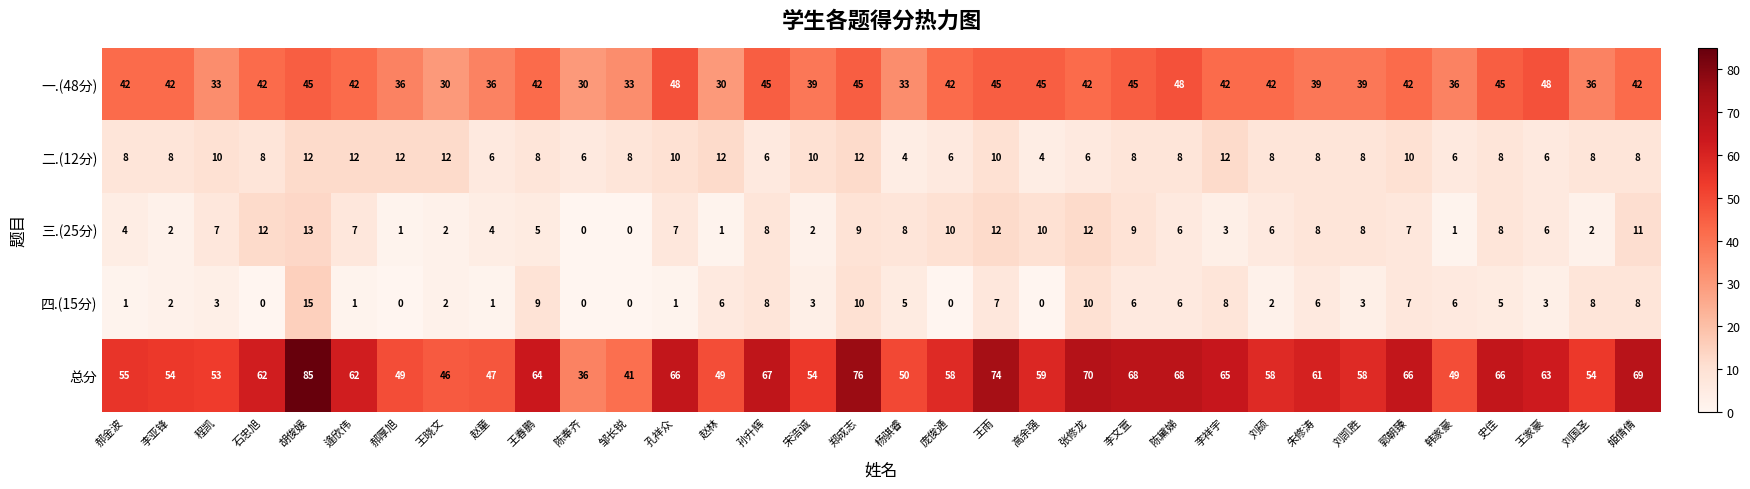

Read the 四.(15分) value at 李文萱, to the nearest 5.

5